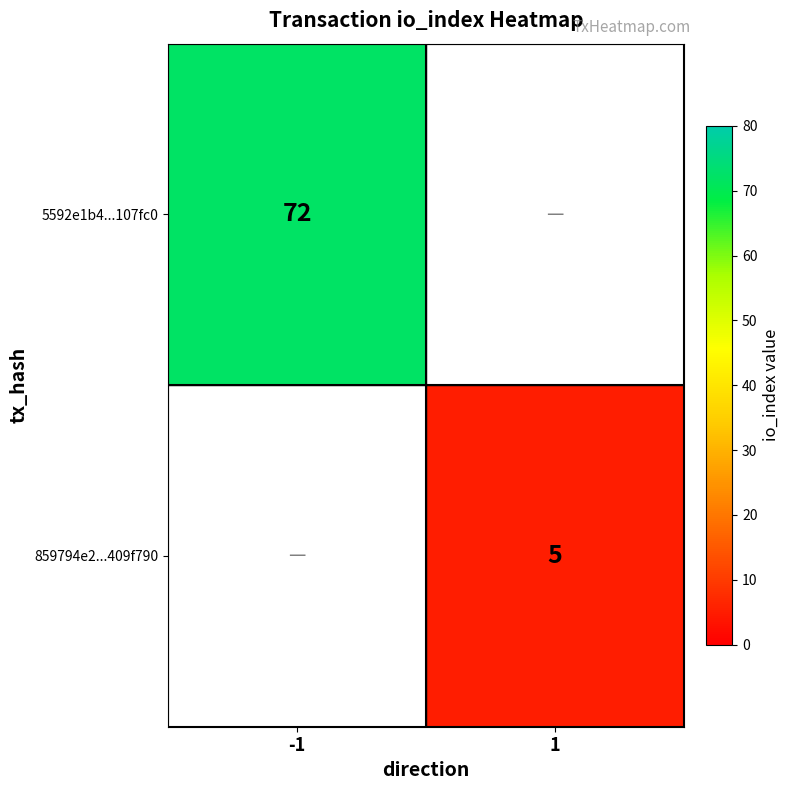

The 859794e2...409f790 series shows 8 at 1. True or false?

False